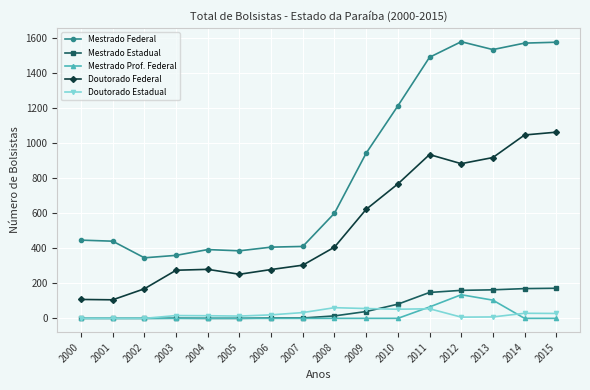

How many lines are shown in the chart?

5